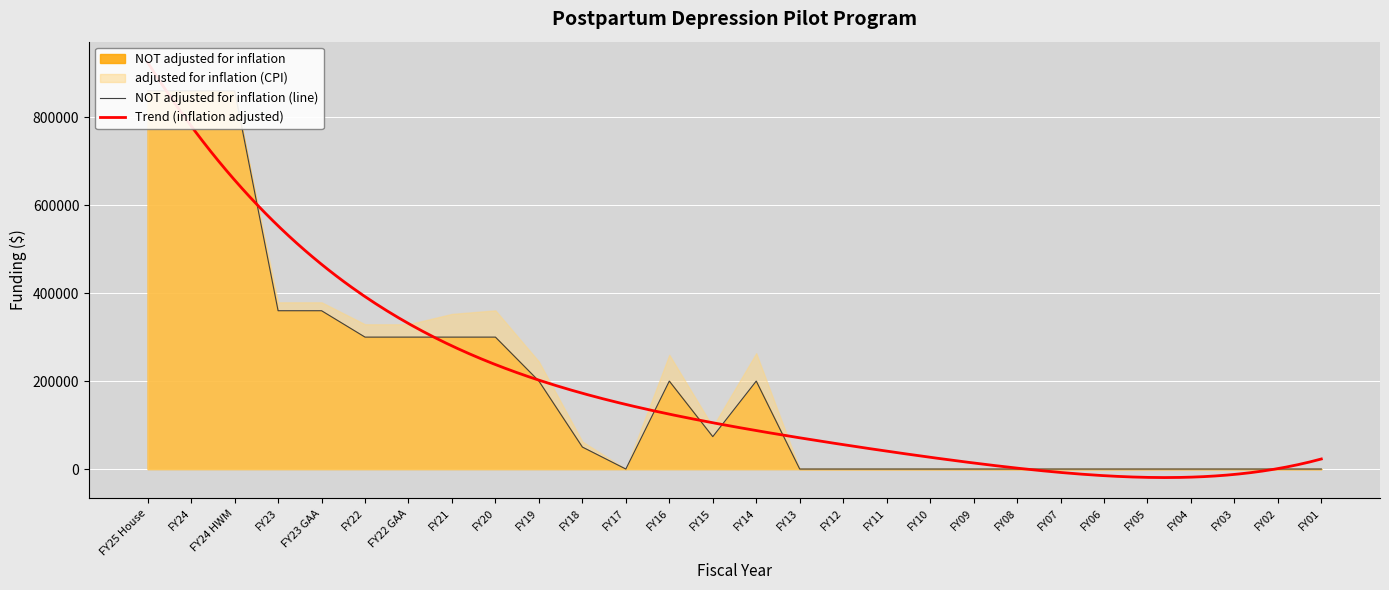

How many values are above zero?

14